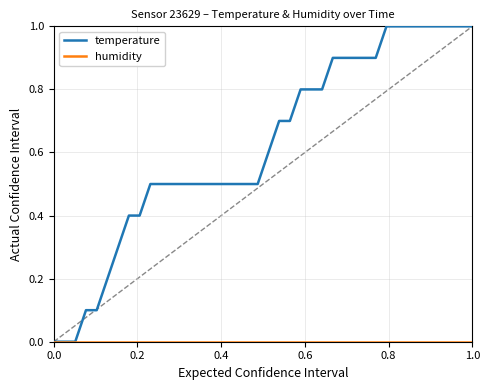

Which series has the largest range (max minus min)?

temperature